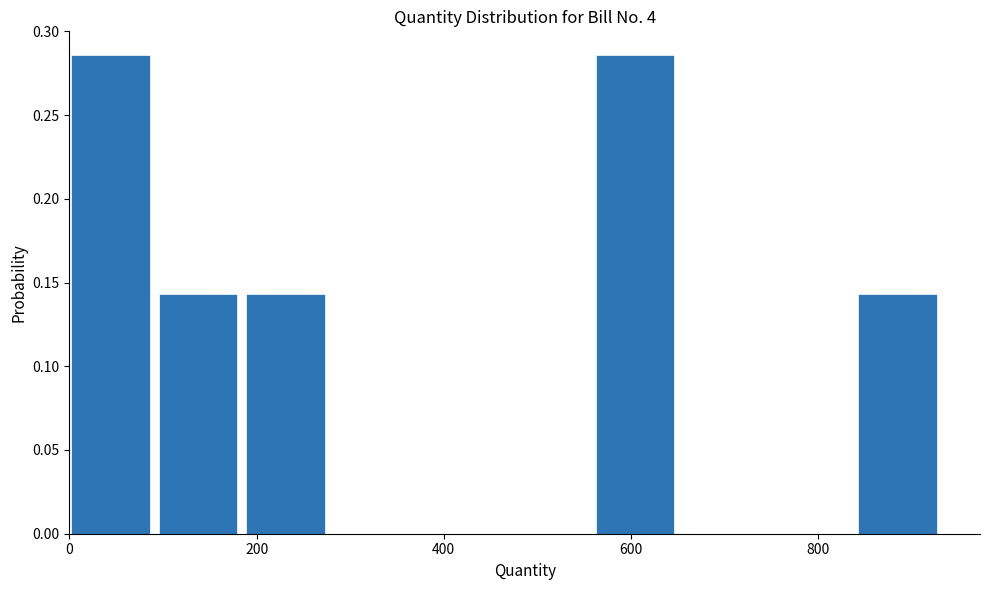

Reading left to right, transcribe this chart: for each bar, give the range it covers on the x-axis and its height. Neither the bar edges nor the heights are printed on the chart, so give them approximately, as read against the axes.

0 to 100: 0.285
100 to 180: 0.145
180 to 280: 0.145
280 to 380: 0
380 to 460: 0
460 to 560: 0
560 to 660: 0.285
660 to 740: 0
740 to 840: 0
840 to 940: 0.145